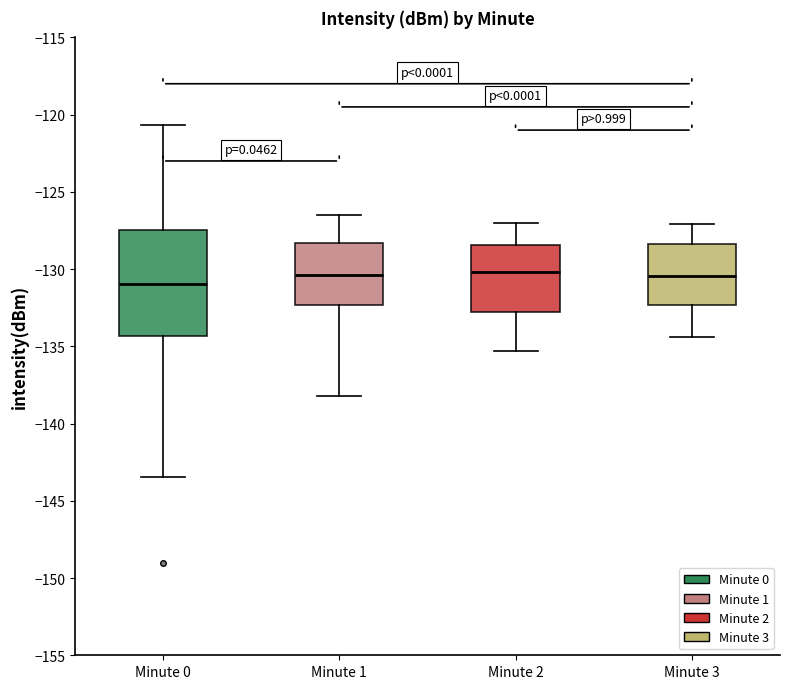

Where does the lower whisker of the box for Minute 2 end on the y-axis? The values are not printed on the chart, so give them approximately, as read against the axis.

-135.5